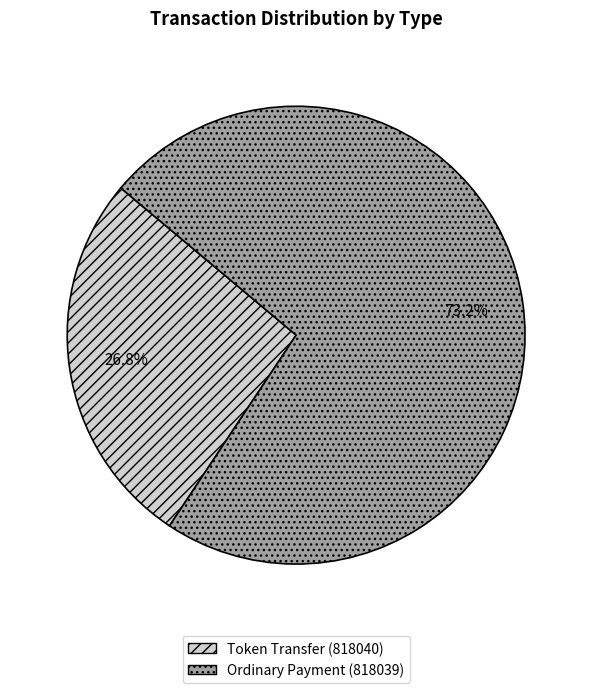

Which has a higher value, Ordinary Payment (818039) or Token Transfer (818040)?

Ordinary Payment (818039)